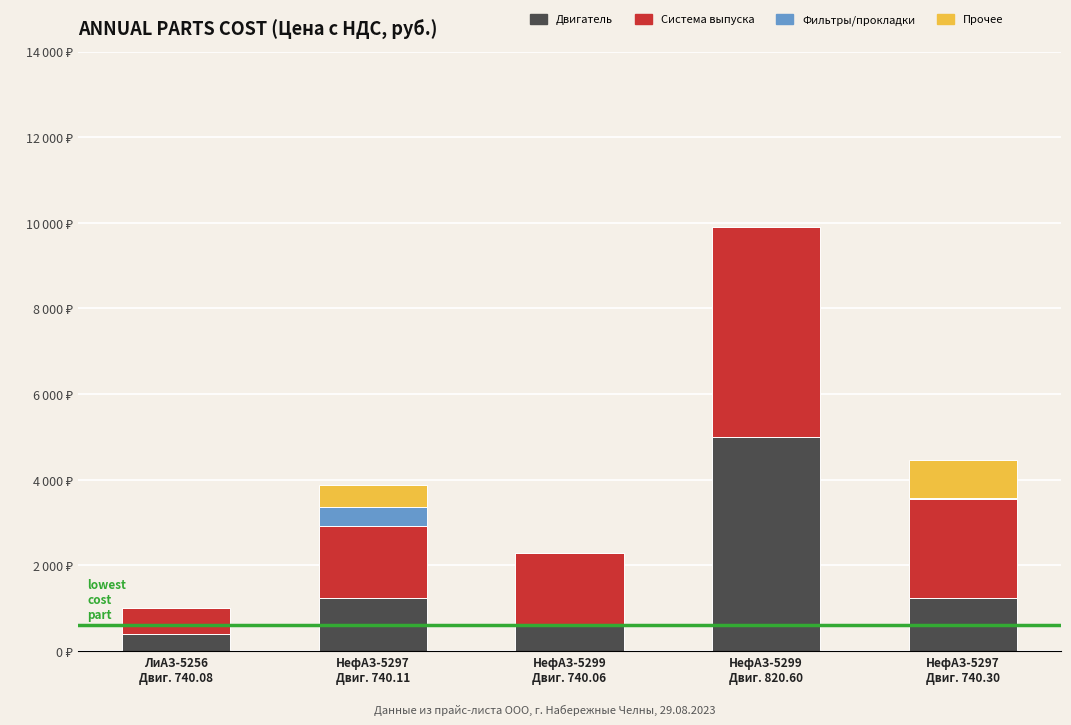

Which series has the largest total across all categories?

Система выпуска